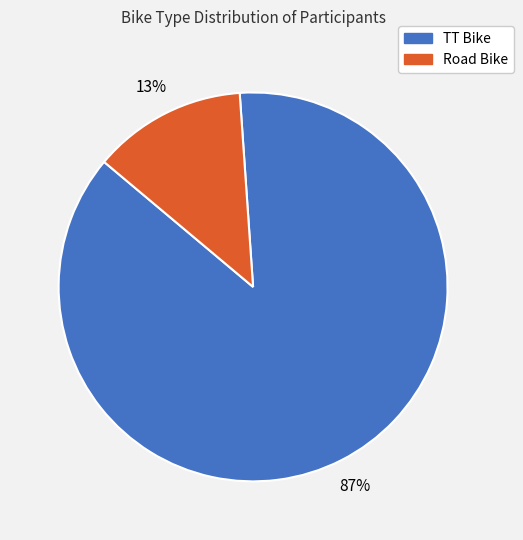

What is the largest slice in the pie chart?

TT Bike